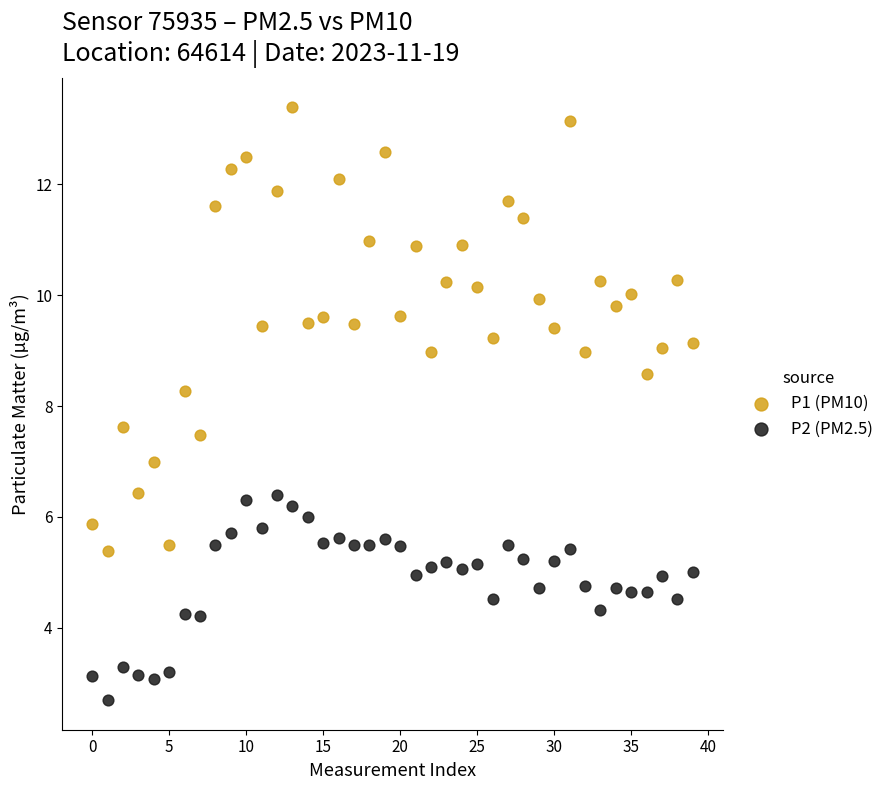

Which series reaches the maximum Y coordinate?

P1 (PM10)